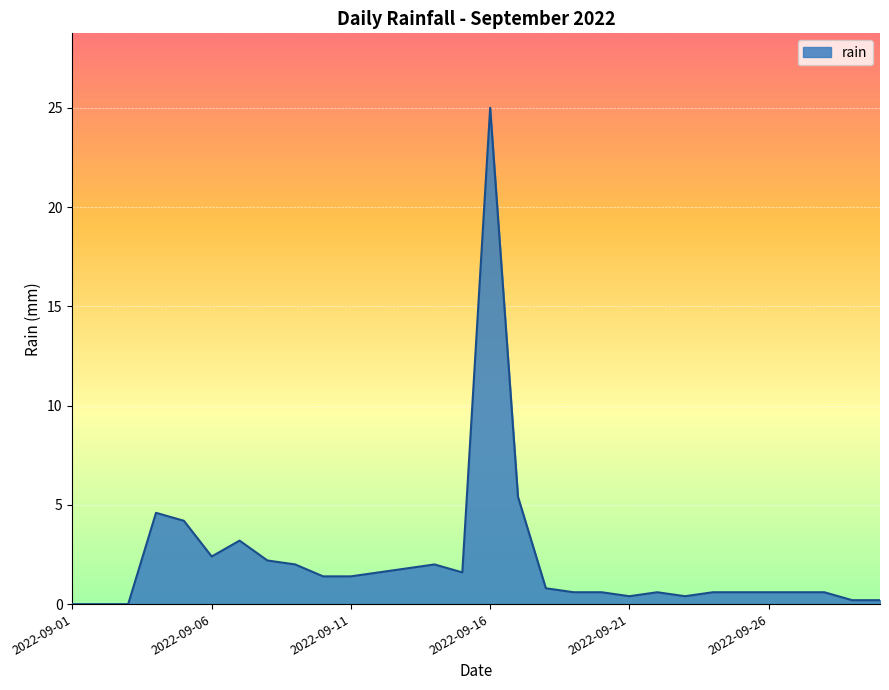

What is the difference between the maximum and minimum values?

25.0